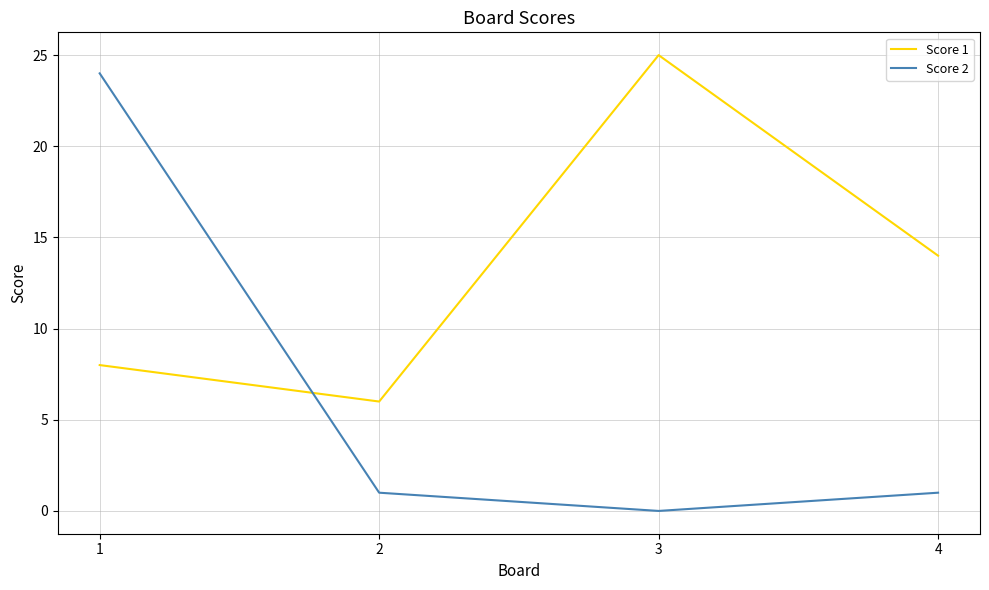

At which category is the sum across all series the highest?

1